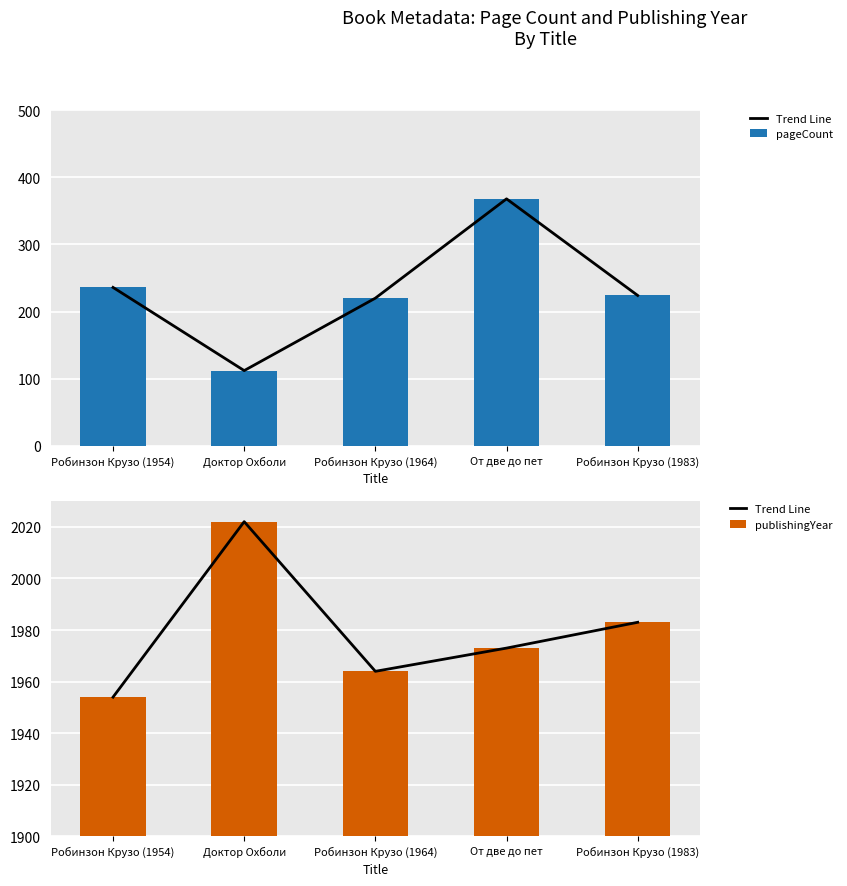

Reading left to right, extract all data points from this chart.

Trend Line: 1954	2022	1964	1973	1983
pageCount: 236	112	220	368	224
publishingYear: 1954	2022	1964	1973	1983